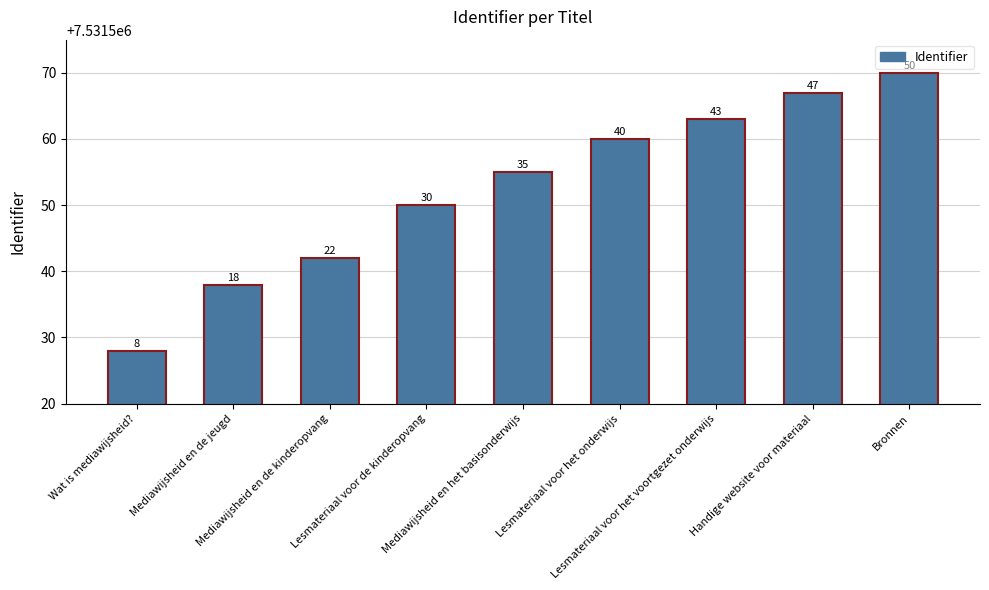

The chart shows a value of 4874066 at Lesmateriaal voor het voortgezet onderwijs. True or false?

False